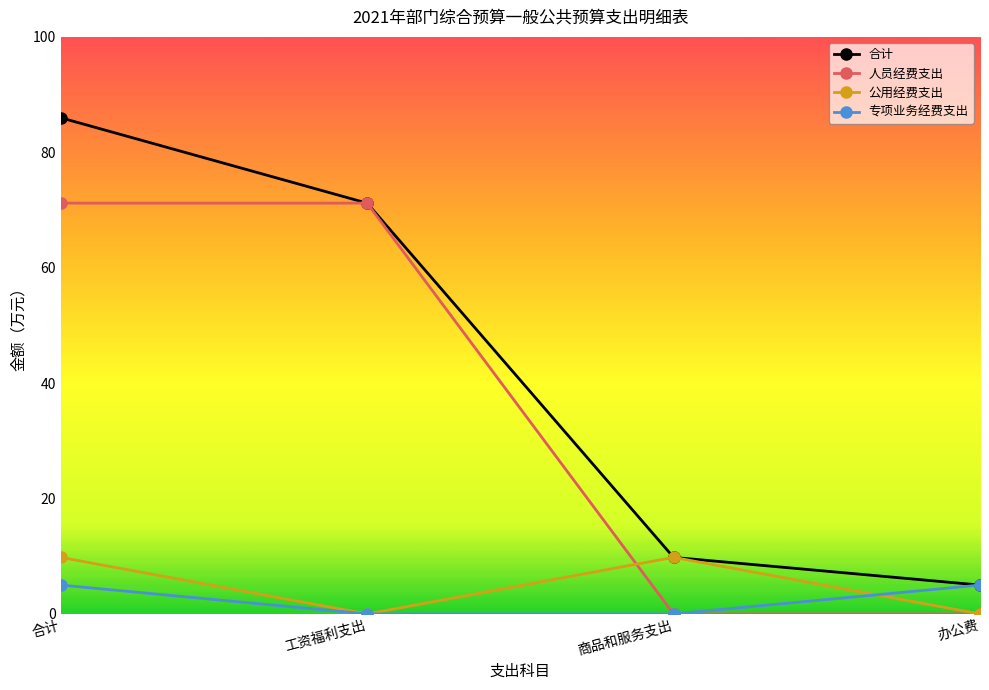

What are all the series names shown in the legend?

合计, 人员经费支出, 公用经费支出, 专项业务经费支出